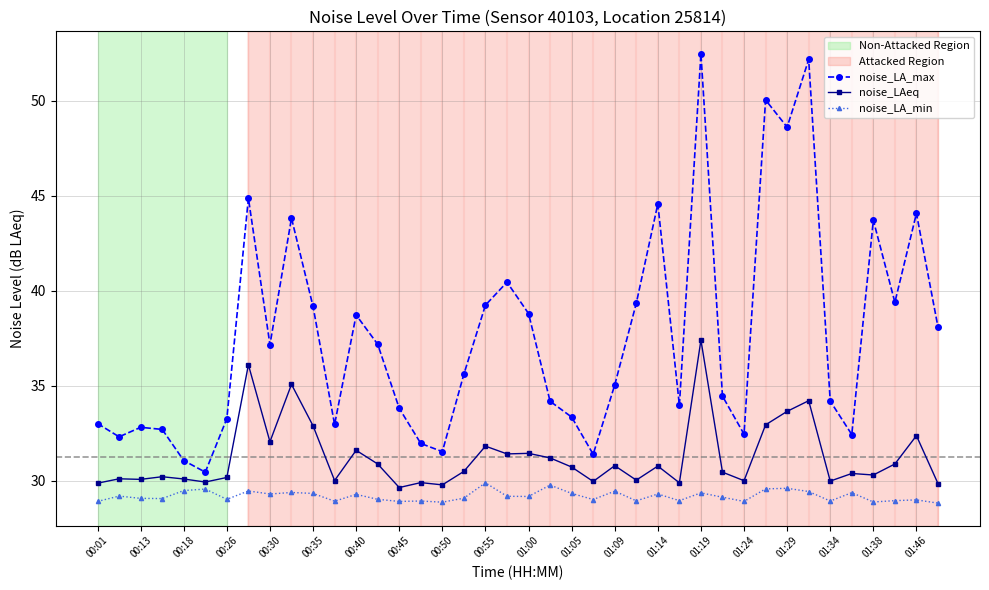

How many data points does each series have?

40